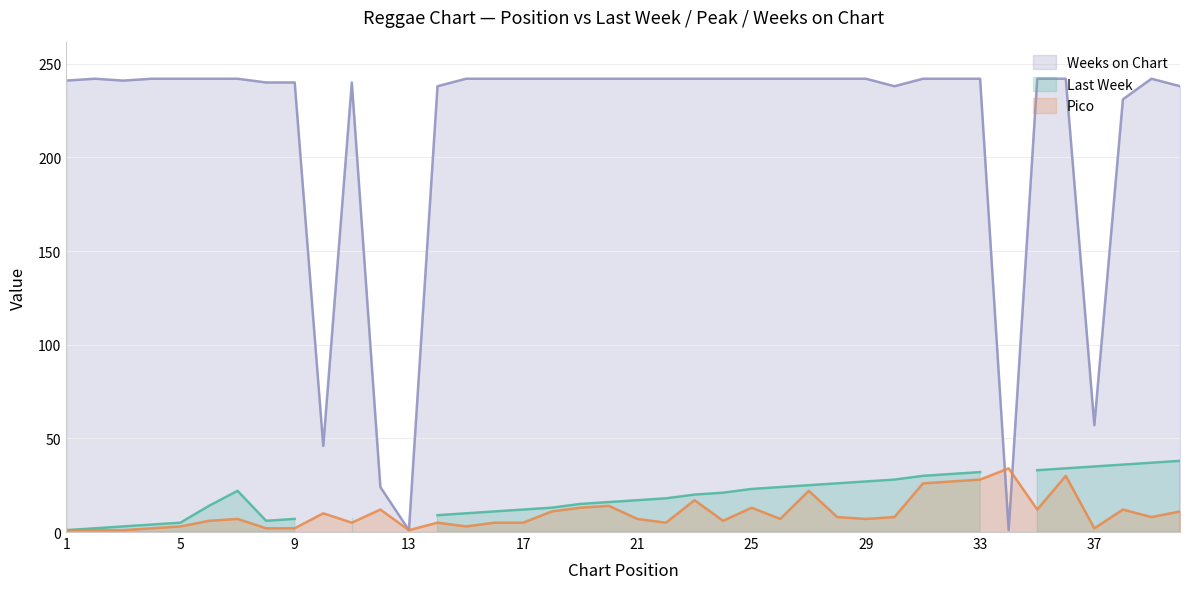

What is the value of the Pico point at the 19th from the left?

13